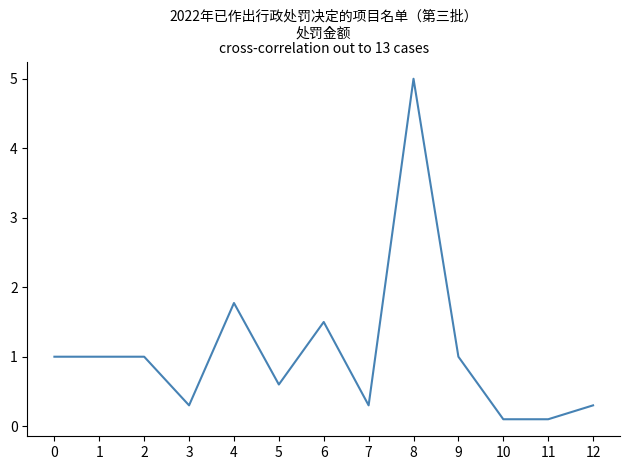

Reading left to right, transcribe all the data shown in this chart.

0=1.0	1=1.0	2=1.0	3=0.3	4=1.8	5=0.6	6=1.5	7=0.3	8=5.0	9=1.0	10=0.1	11=0.1	12=0.3